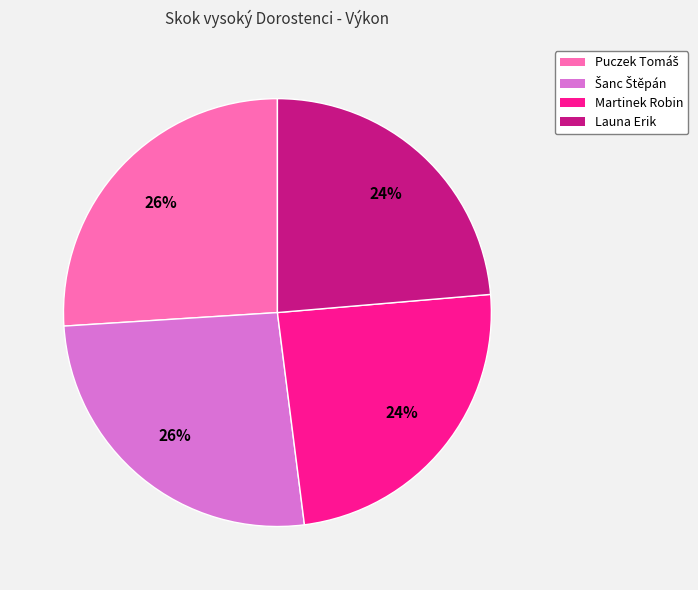

To the nearest percent, what is the combined percentage of Launa Erik and Martinek Robin?

48%